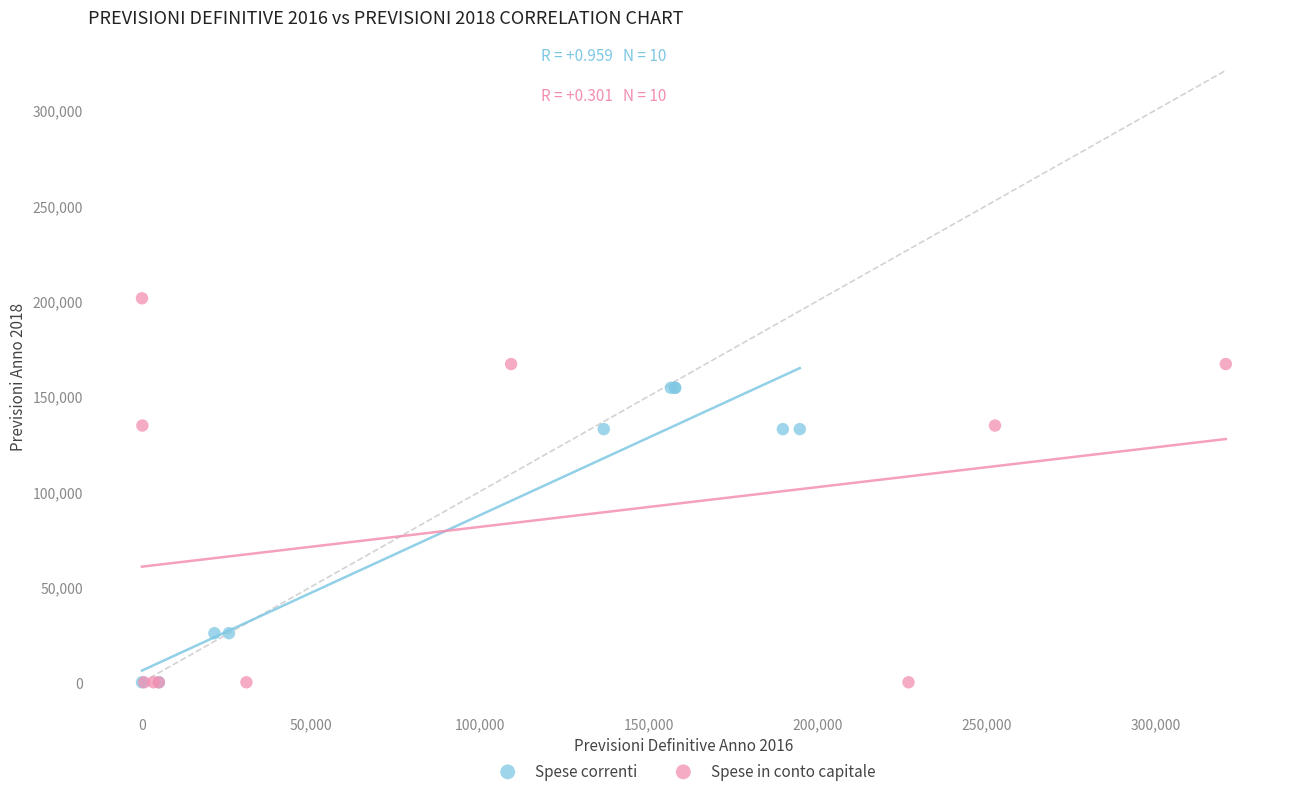

Which series contains the highest Y value?

Spese in conto capitale